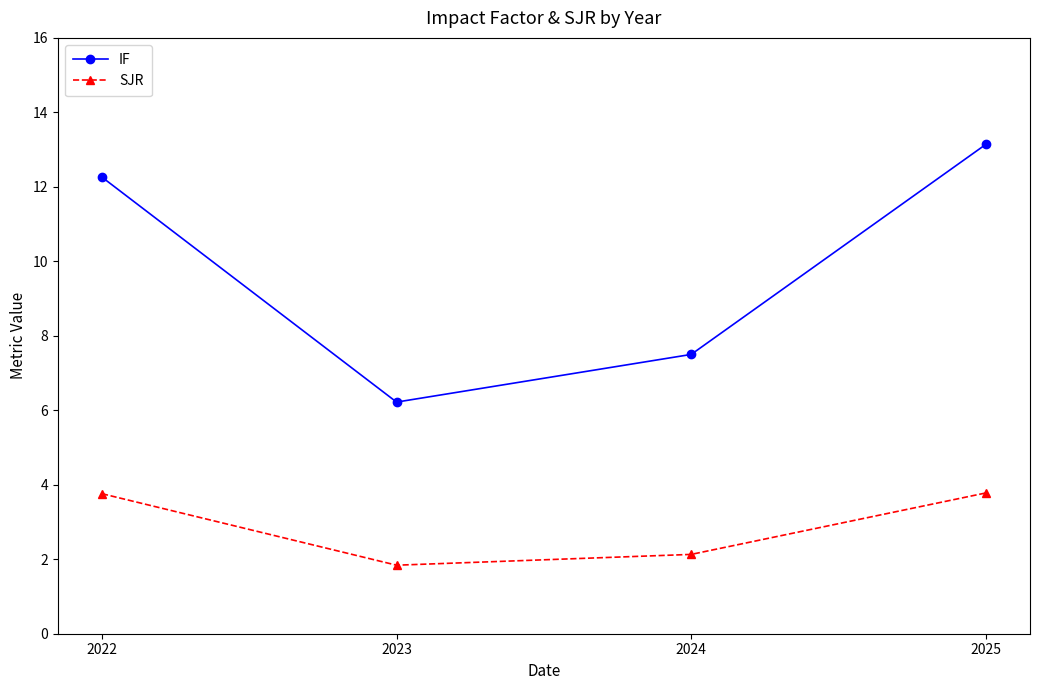

At which label does IF first exceed 12?

2022